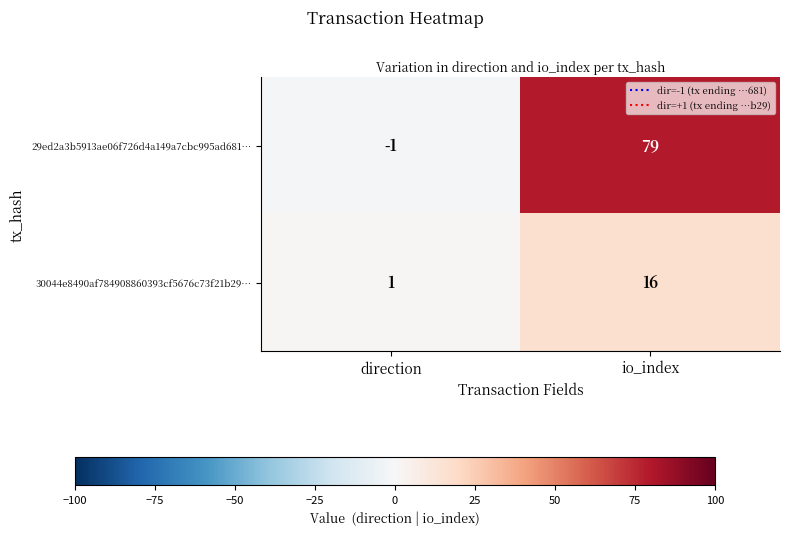

What is the total value across all series at io_index?

95